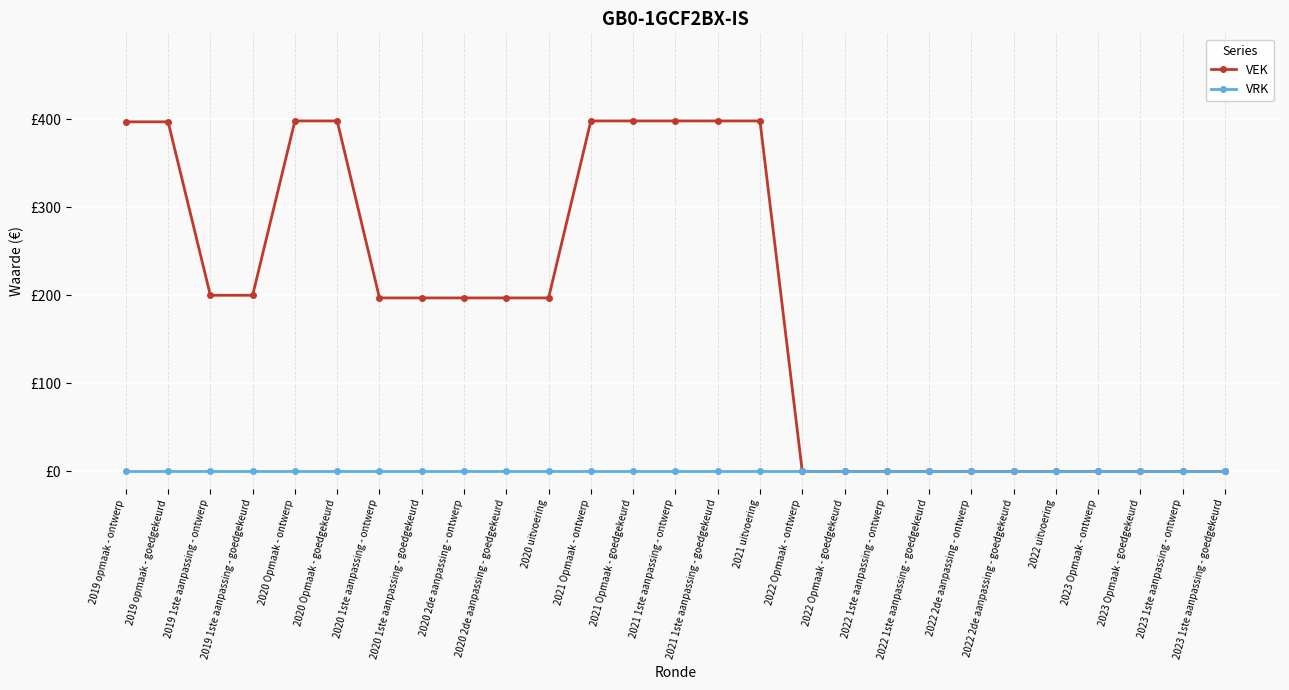

What are all the series names shown in the legend?

VEK, VRK